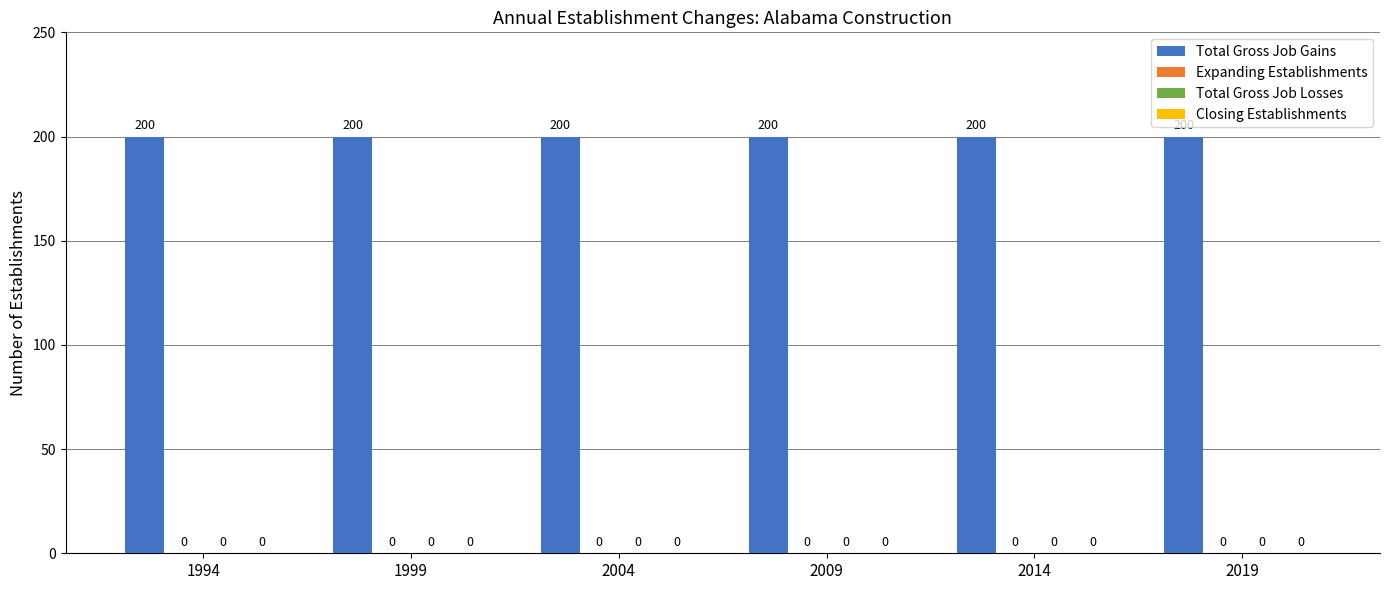

How many series are shown in this chart?

4